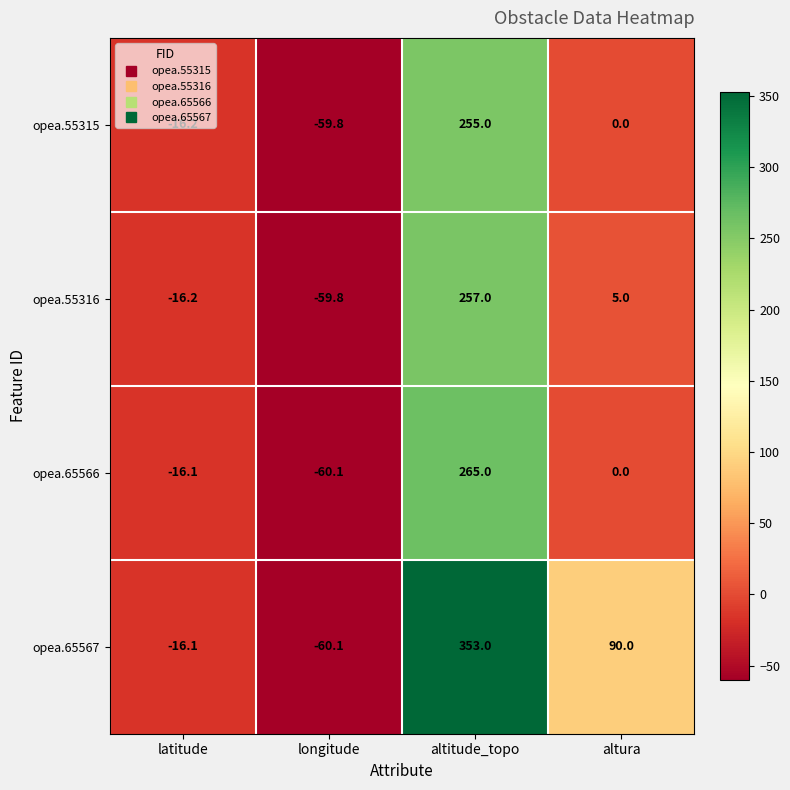

Between longitude and altura, which series saw the biggest shift?

opea.65567